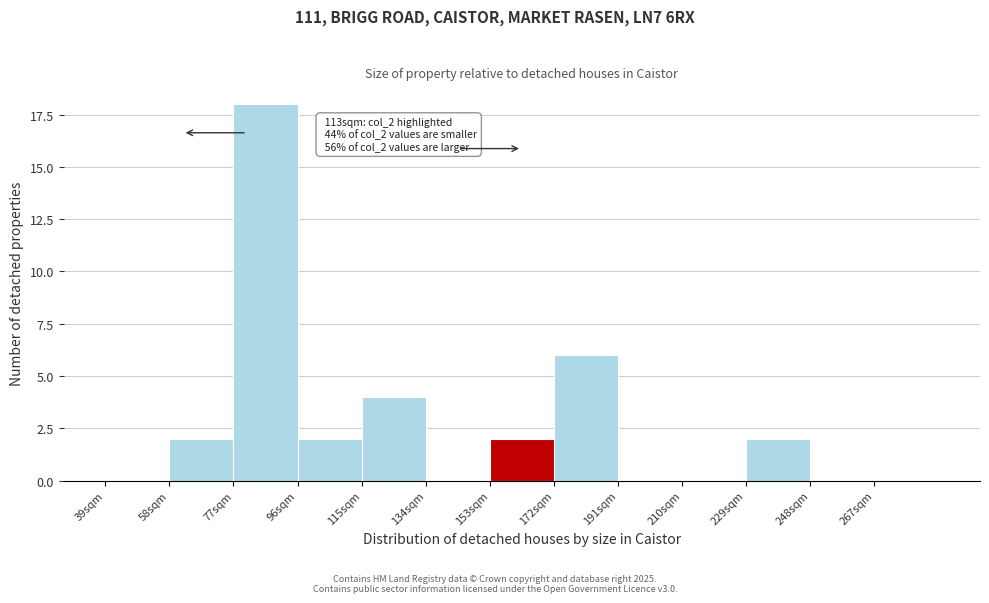

Reading left to right, what are all the values shown in this chart?

39sqm=0	58sqm=2	77sqm=18	96sqm=2	115sqm=4	134sqm=0	153sqm=2	172sqm=6	191sqm=0	210sqm=0	229sqm=2	248sqm=0	267sqm=0